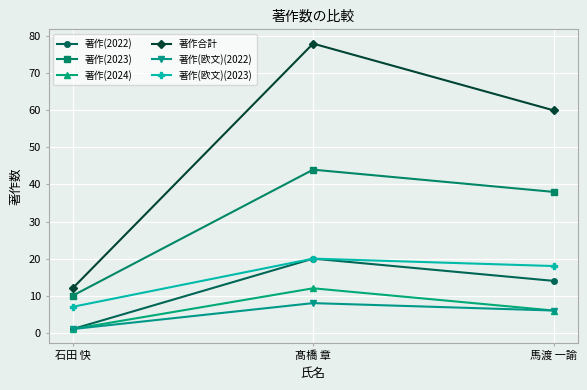

What position from the left is 馬渡 一諭?

3